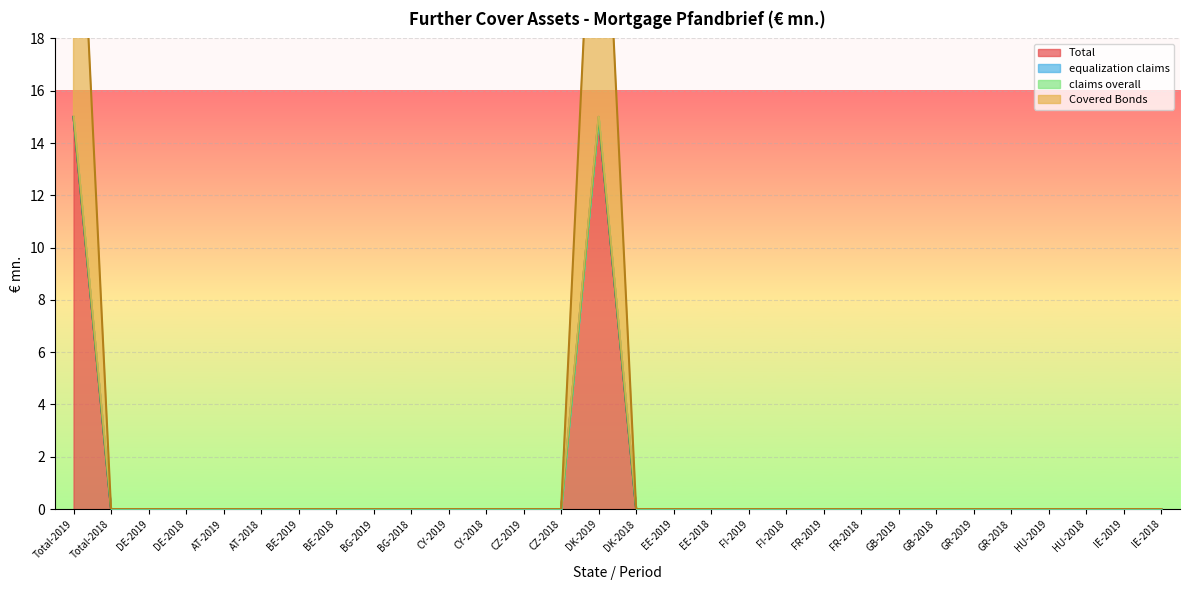

The value of Total at BE-2018 is 0. True or false?

True